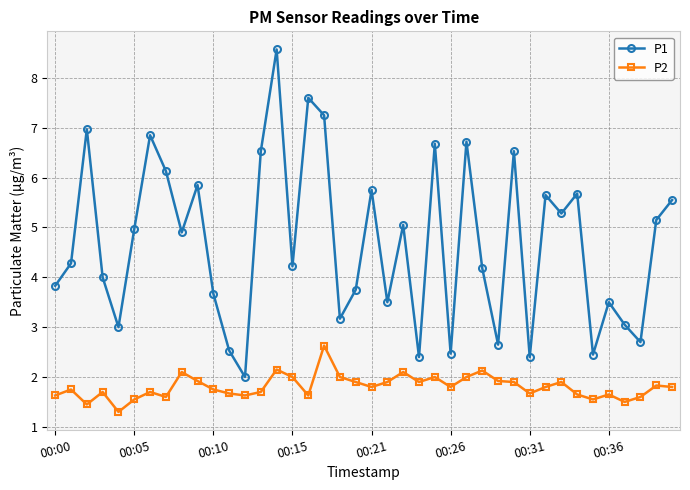

Rank the series by their maximum value, from lowest to highest.

P2, P1